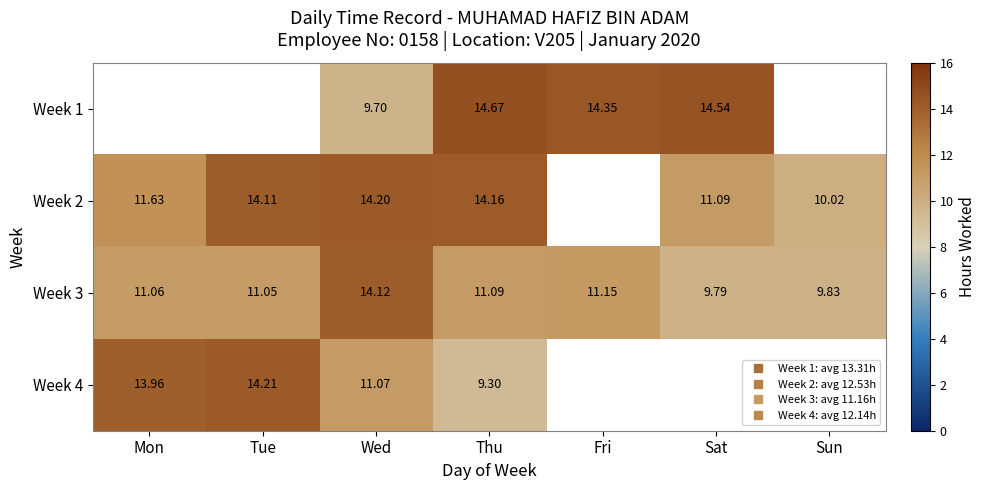

List the labels in order of Week 3 value, smallest first.

Sat, Sun, Tue, Mon, Thu, Fri, Wed